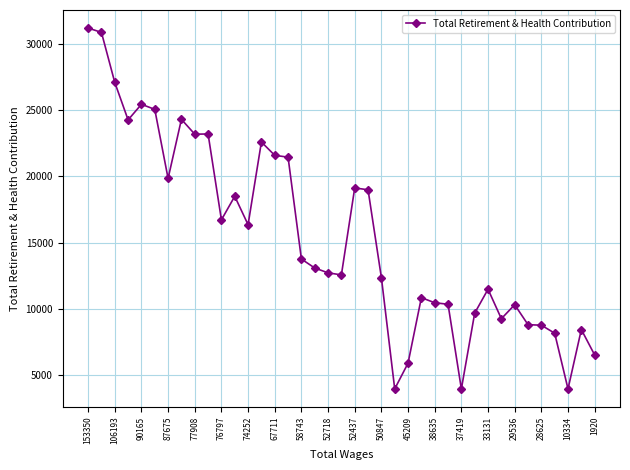

What is the greatest value displayed?

31211